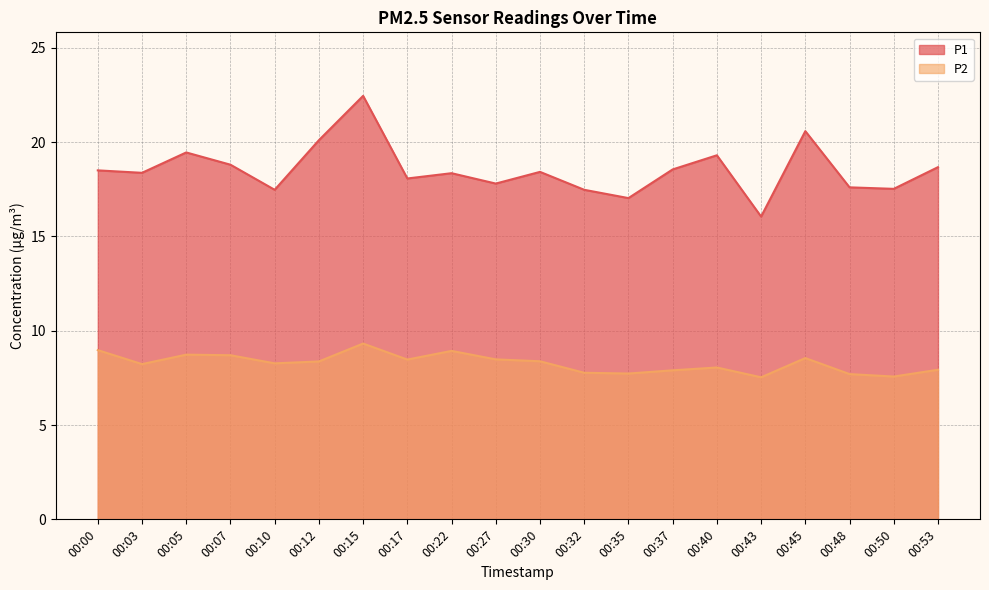

Which series has the largest total across all categories?

P1